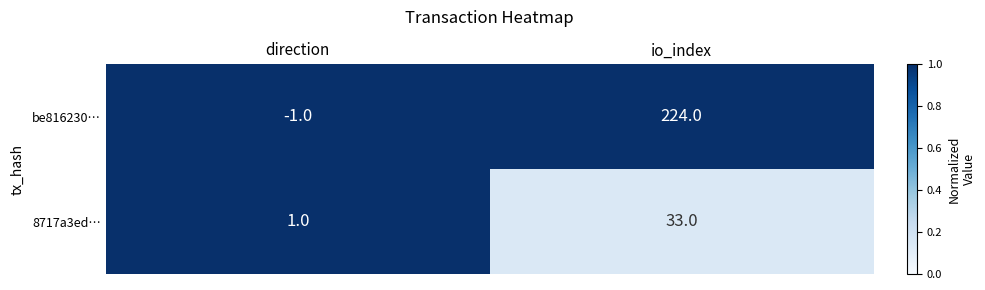

Where is be816230… nearest to the value 111?

direction